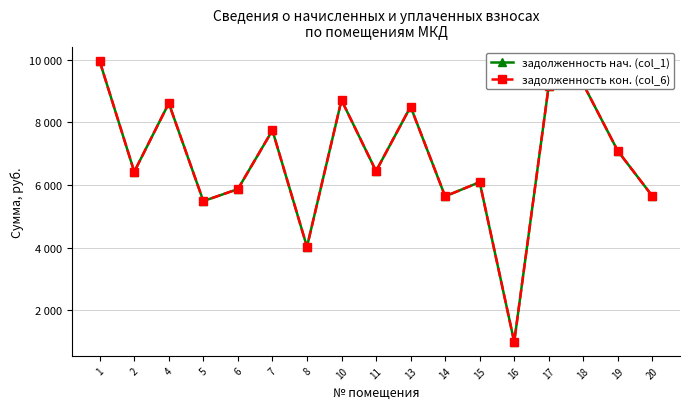

At 16, list the series in order from largest to smallest.

задолженность нач. (col_1), задолженность кон. (col_6)